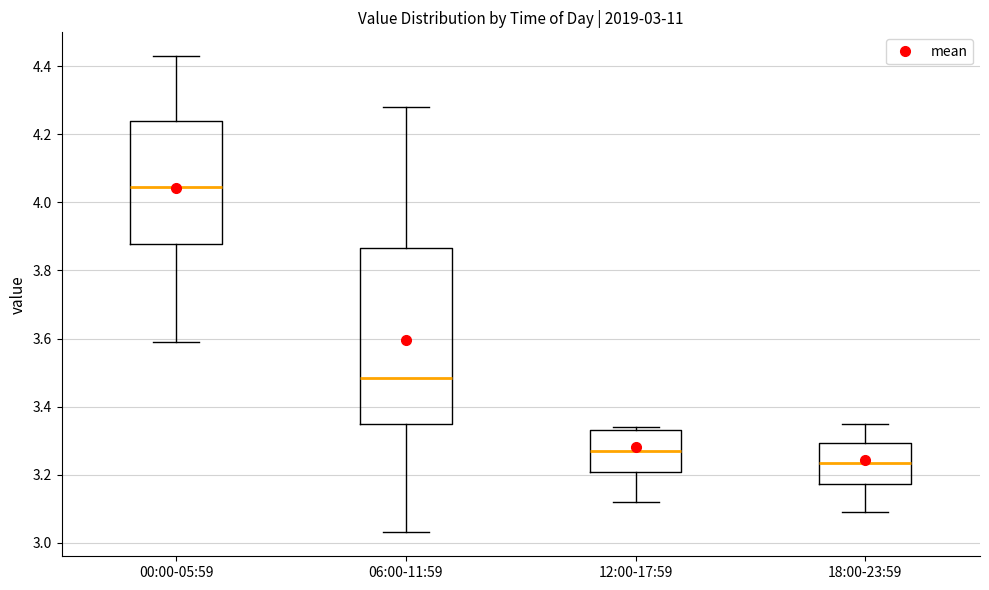

Which box is the tallest, from its lower edge to its upper edge?

06:00-11:59